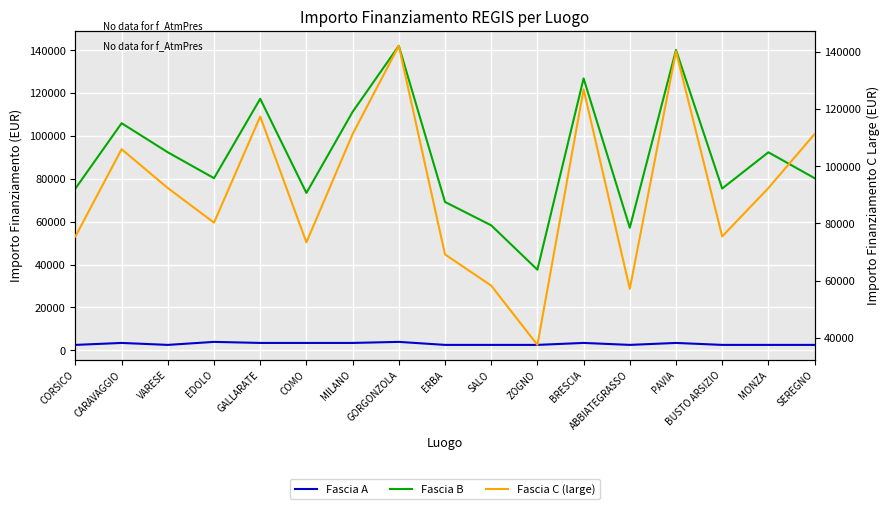

What is the average value of the Fascia C (large) series?

92113.5